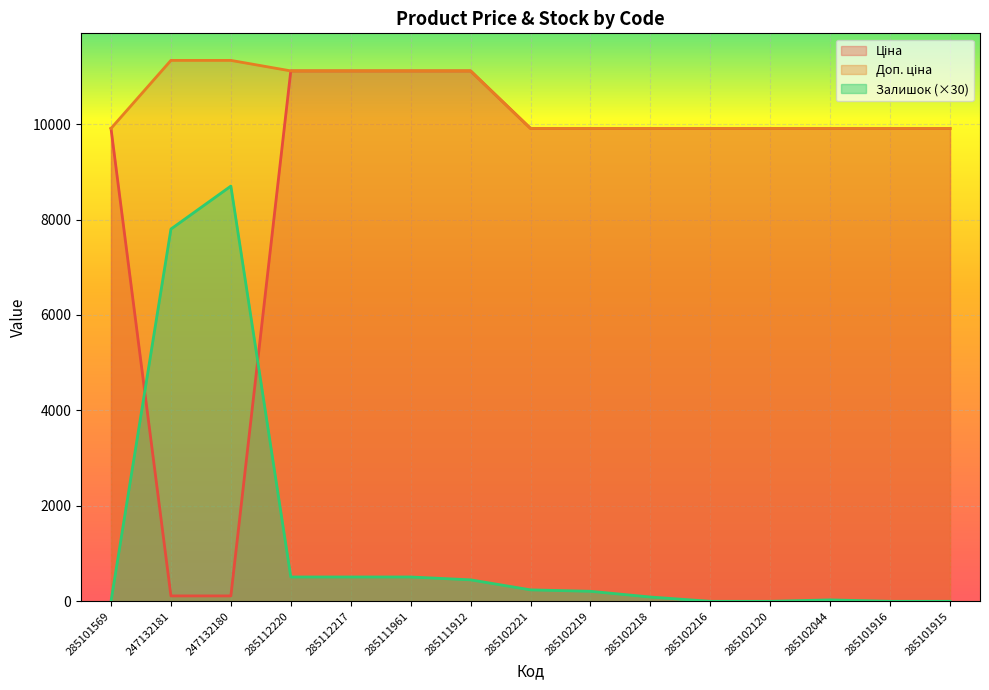

What is the label of the 4th point from the right?

285102120